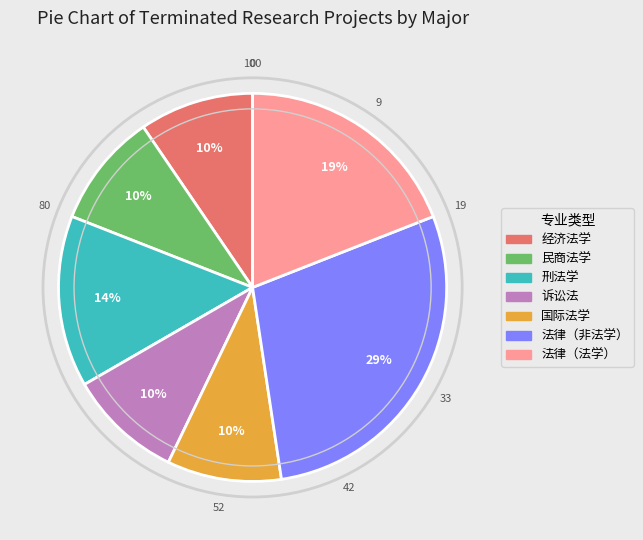

How many segments does this pie chart have?

7